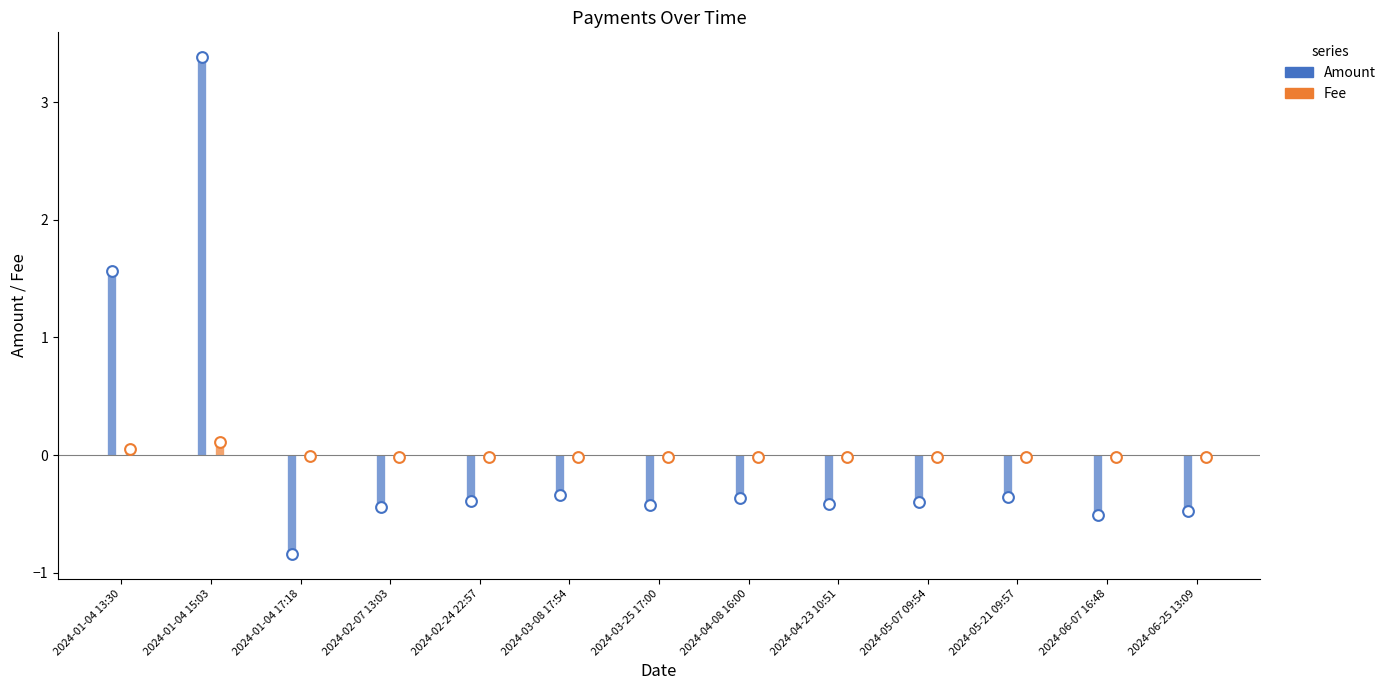

At which category is the sum across all series the highest?

2024-01-04 15:03